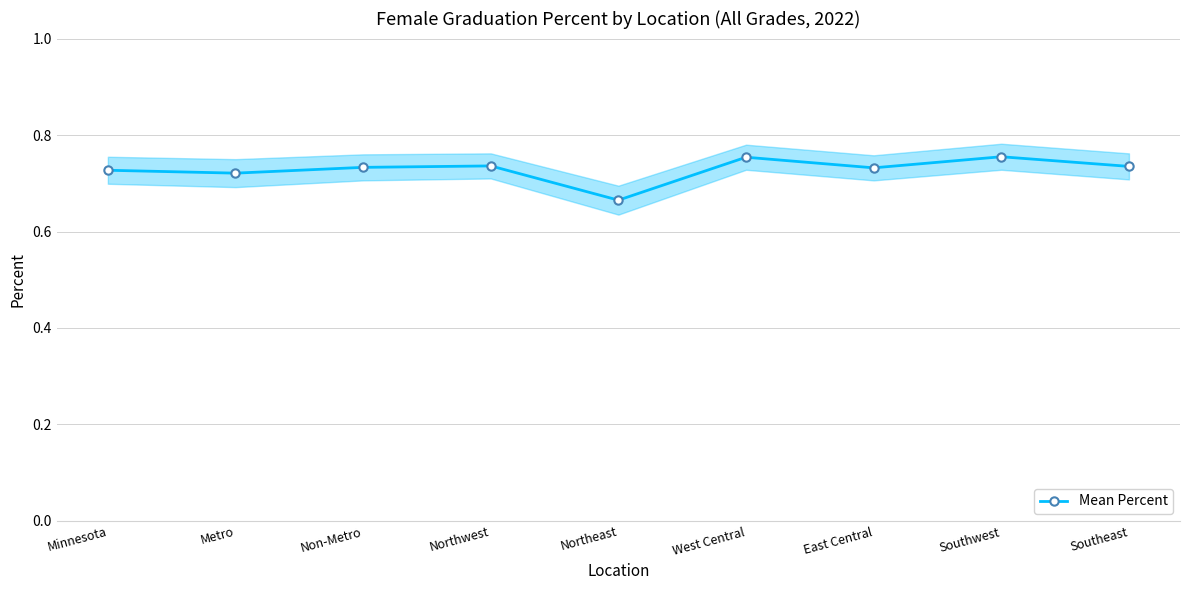

Is it true that the value at Northeast is 0.7?

True